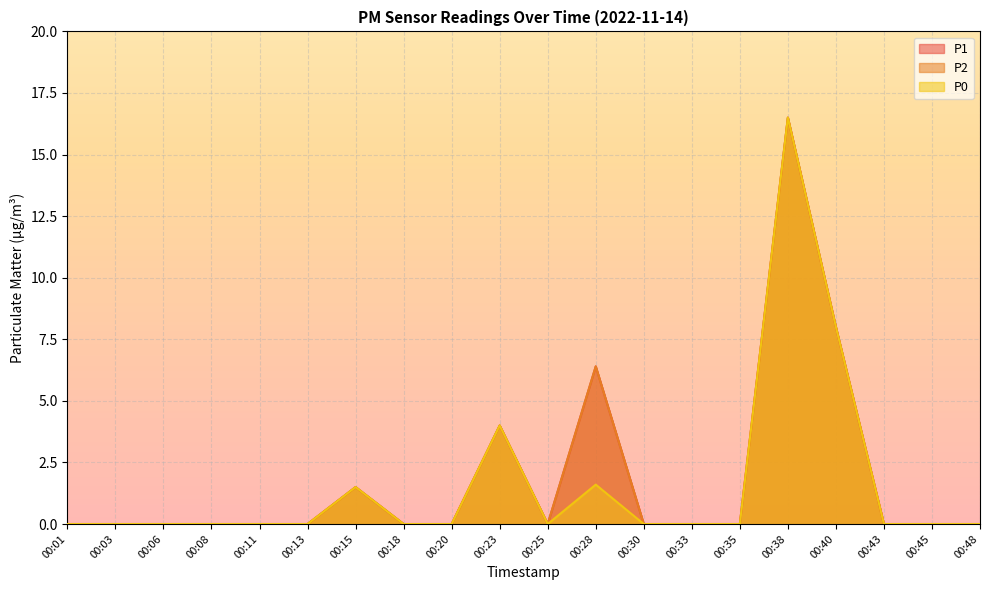

Which category has the highest value across all series?

00:38